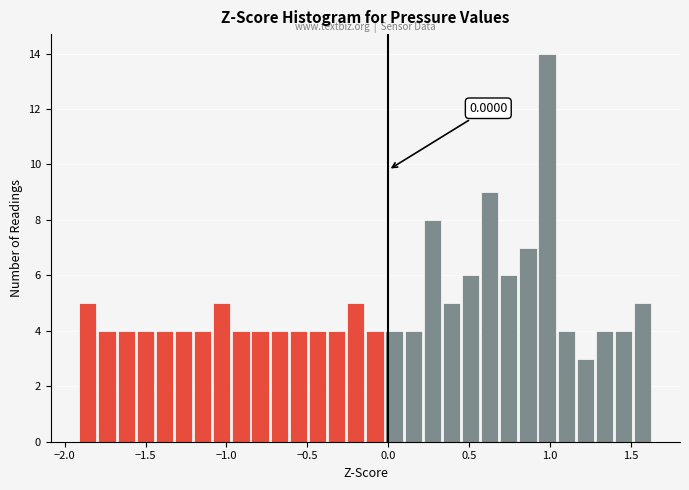

Read against the x-axis, roughly where is the centre of the tallest bar?

1.00